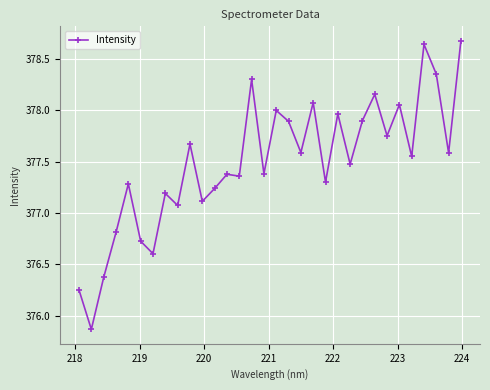

How many values exceed 377?

26